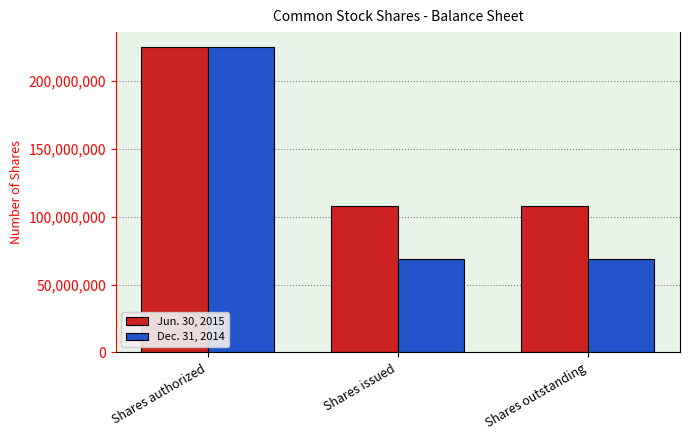

What is the difference between the maximum and minimum values in the Jun. 30, 2015 series?

116866668